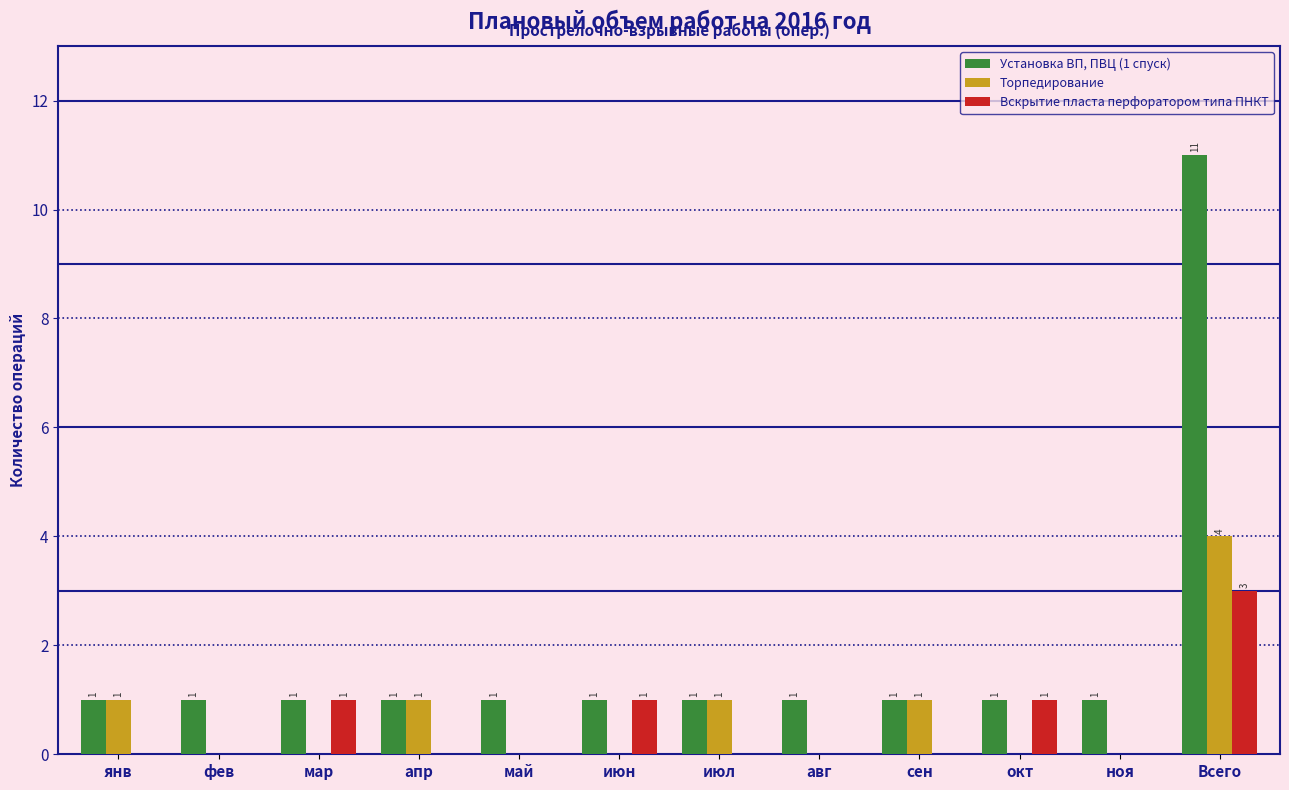

True or false: Вскрытие пласта перфоратором типа ПНКТ has a value of 3 at Всего.

True